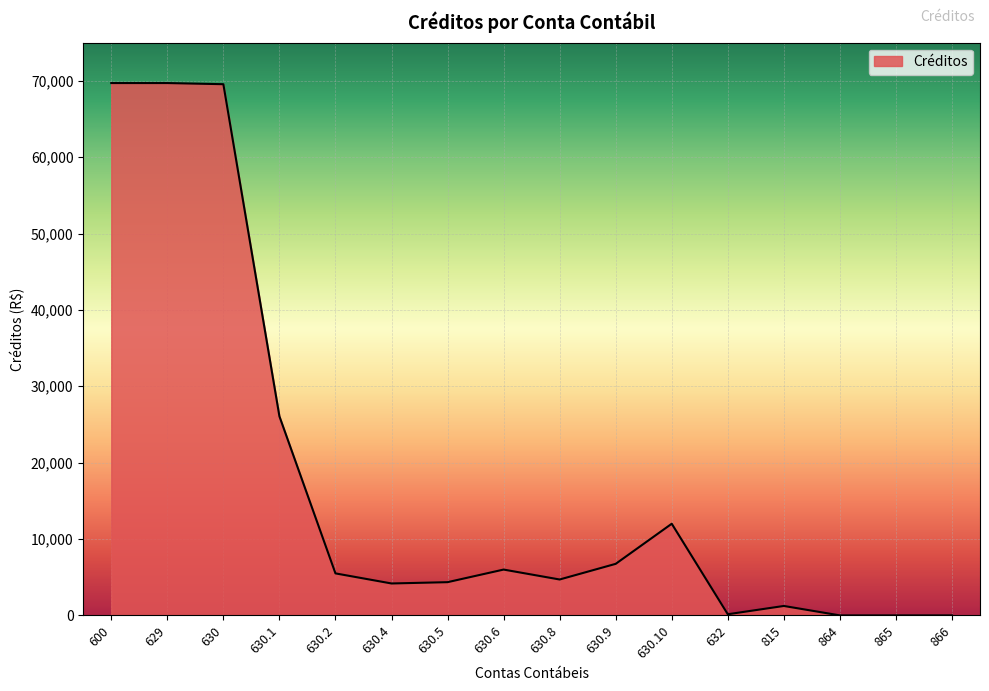

The value at 630.5 is 1609.7. True or false?

False